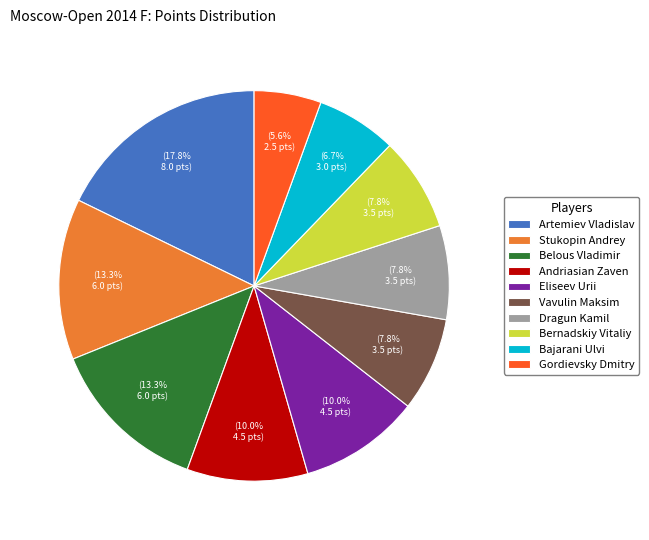

Combined, what portion of the pie is Gordievsky Dmitry and Stukopin Andrey?

18.9%